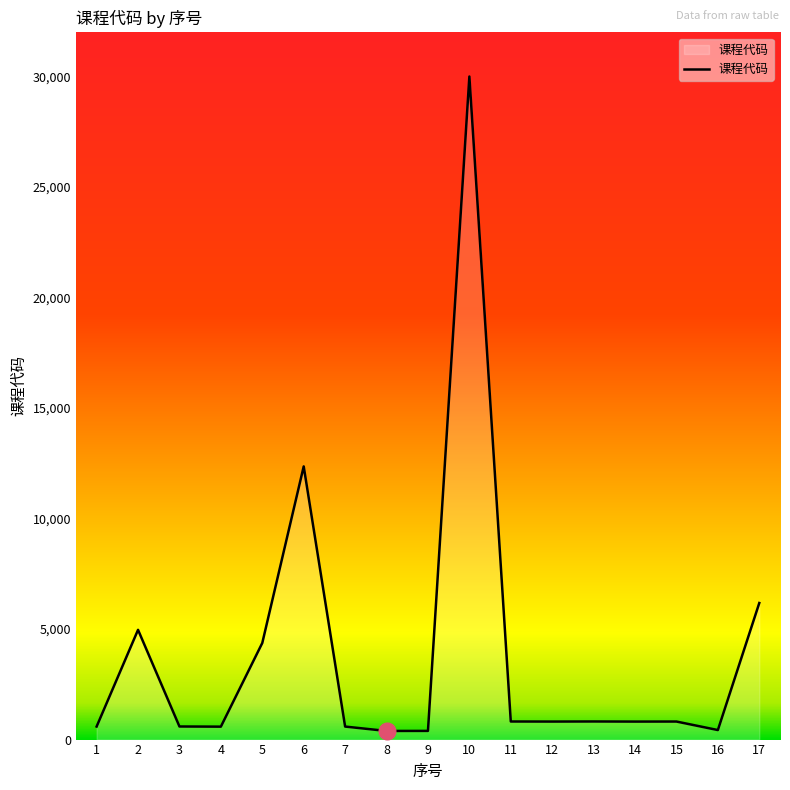

What is the change in value from 7 to 17?

+5591